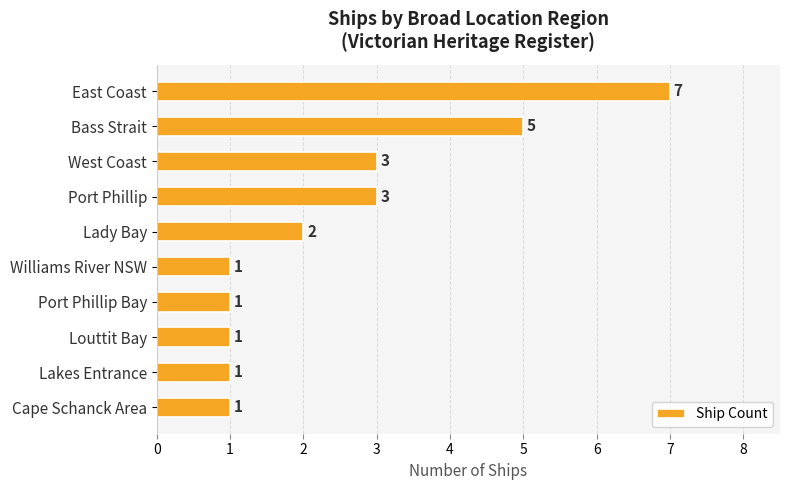

What position from the top is Williams River NSW?

6